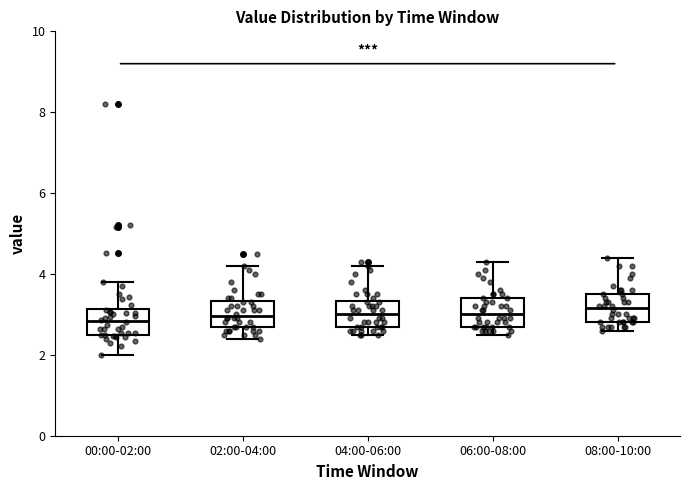

Where is the lower edge of the box for 00:00-02:00 on the y-axis? The values are not printed on the chart, so give them approximately, as read against the axis.

2.6